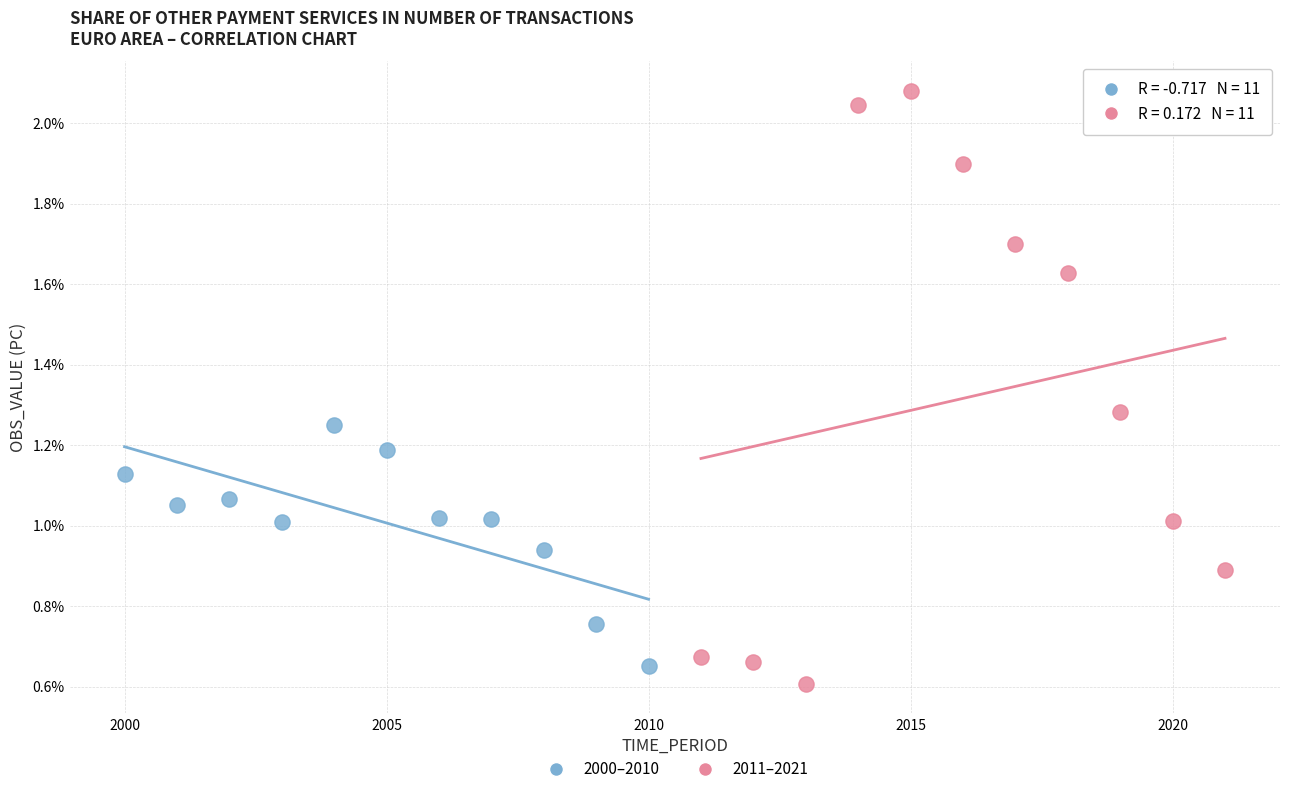

Which series reaches the maximum Y coordinate?

2011–2021